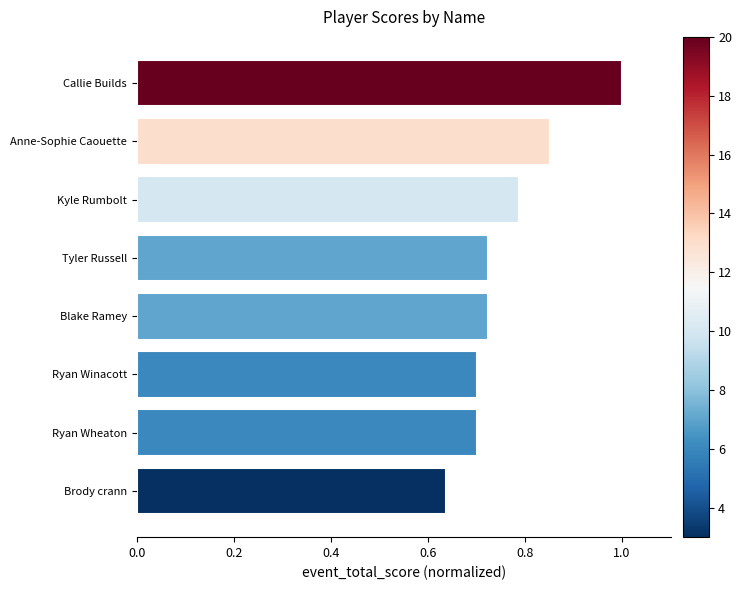

Where is the data nearest to the value 0?

Brody crann